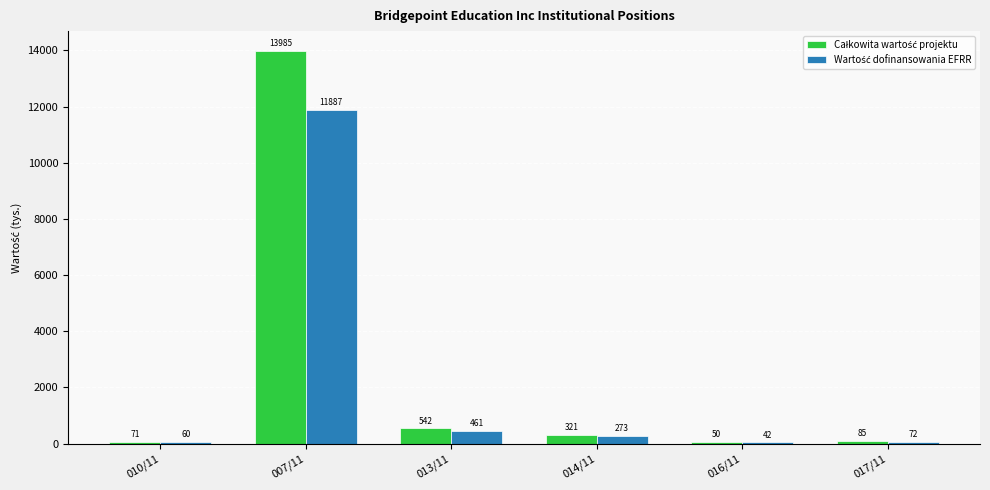

What is the maximum value shown in the chart?

13985.1